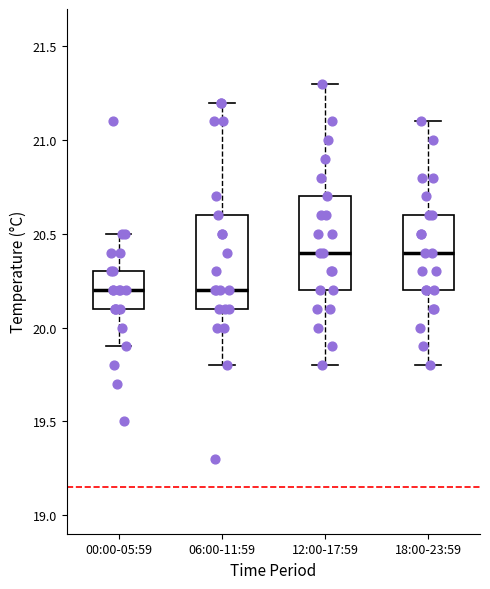

Where is the lower edge of the box for 00:00-05:59 on the y-axis? The values are not printed on the chart, so give them approximately, as read against the axis.

20.1